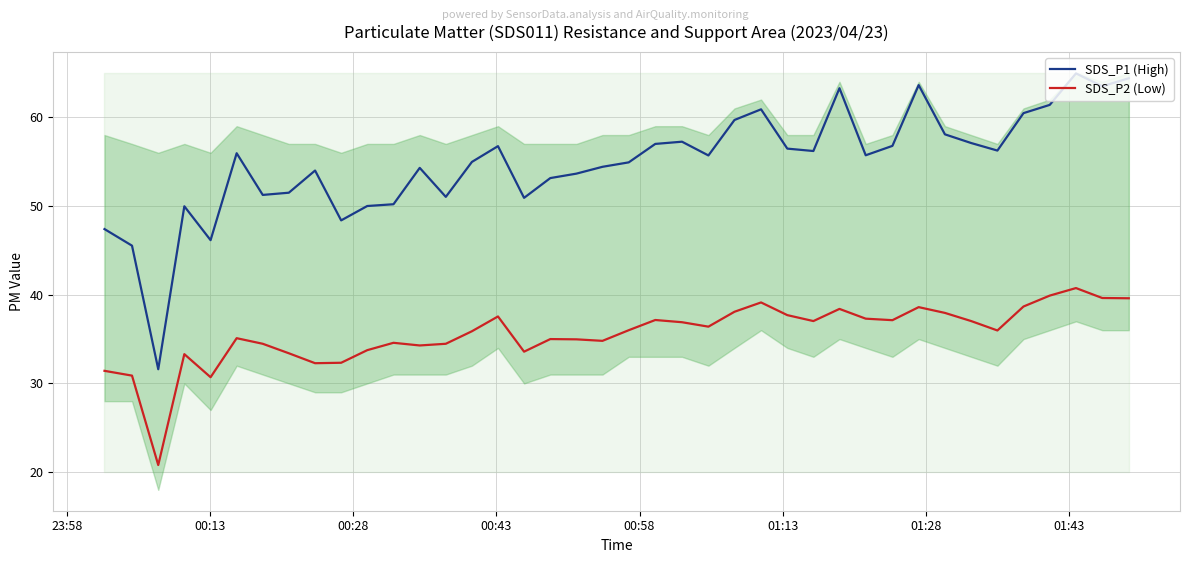

True or false: SDS_P2 (Low) and SDS_P1 (High) intersect in this chart.

False